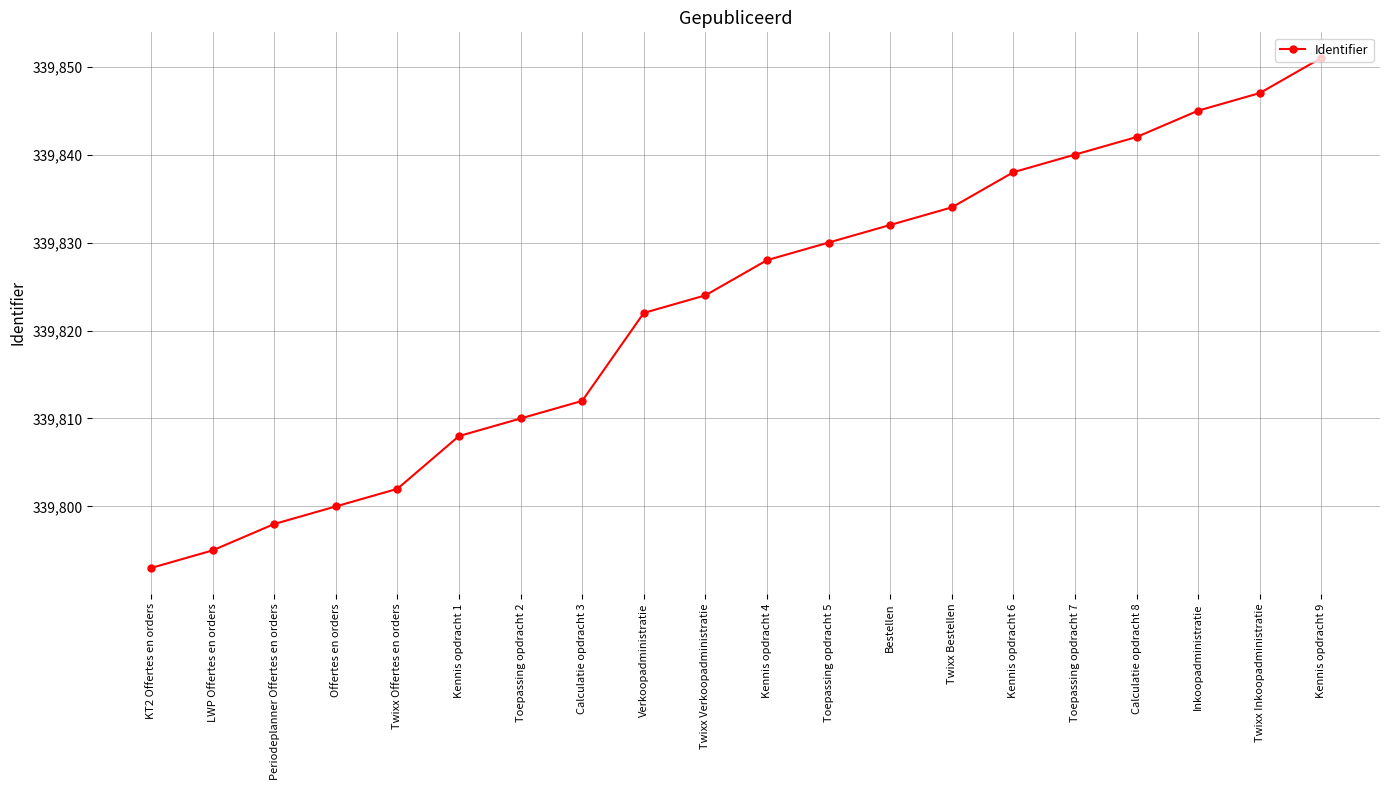

Reading left to right, list all the values displayed in this chart.

339793	339795	339798	339800	339802	339808	339810	339812	339822	339824	339828	339830	339832	339834	339838	339840	339842	339845	339847	339851